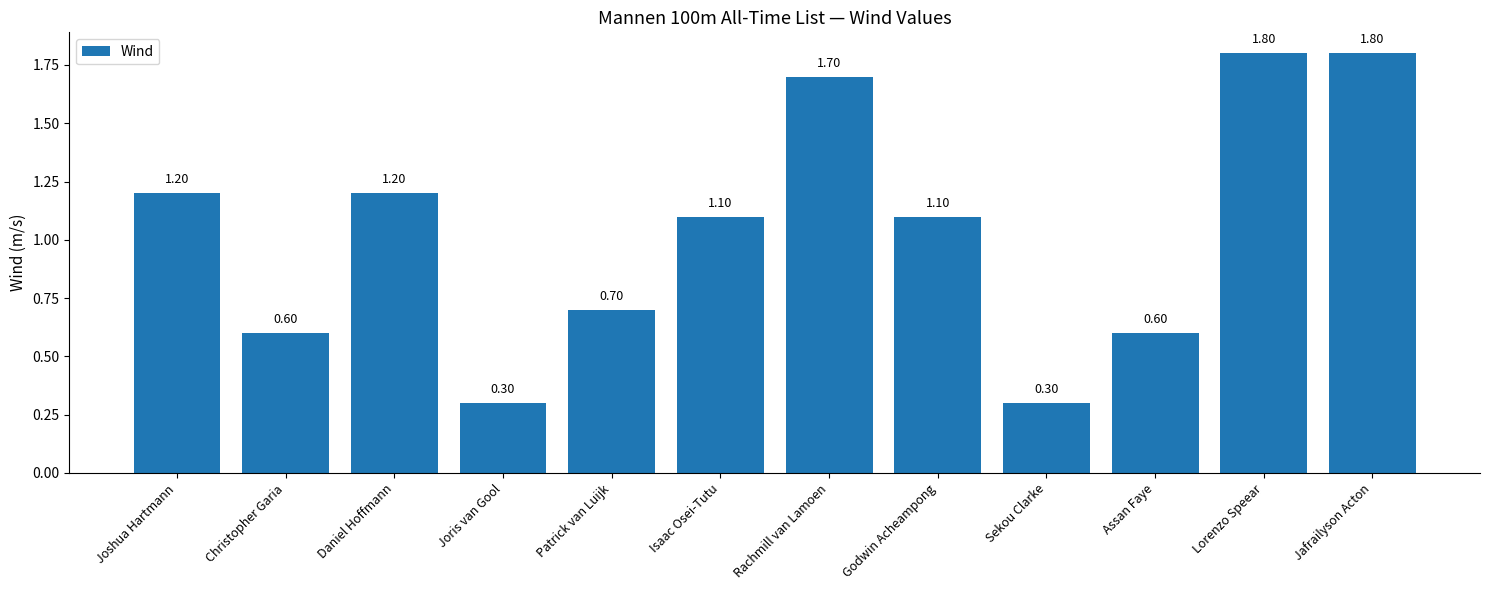

What is the value of the 7th bar from the left?

1.7